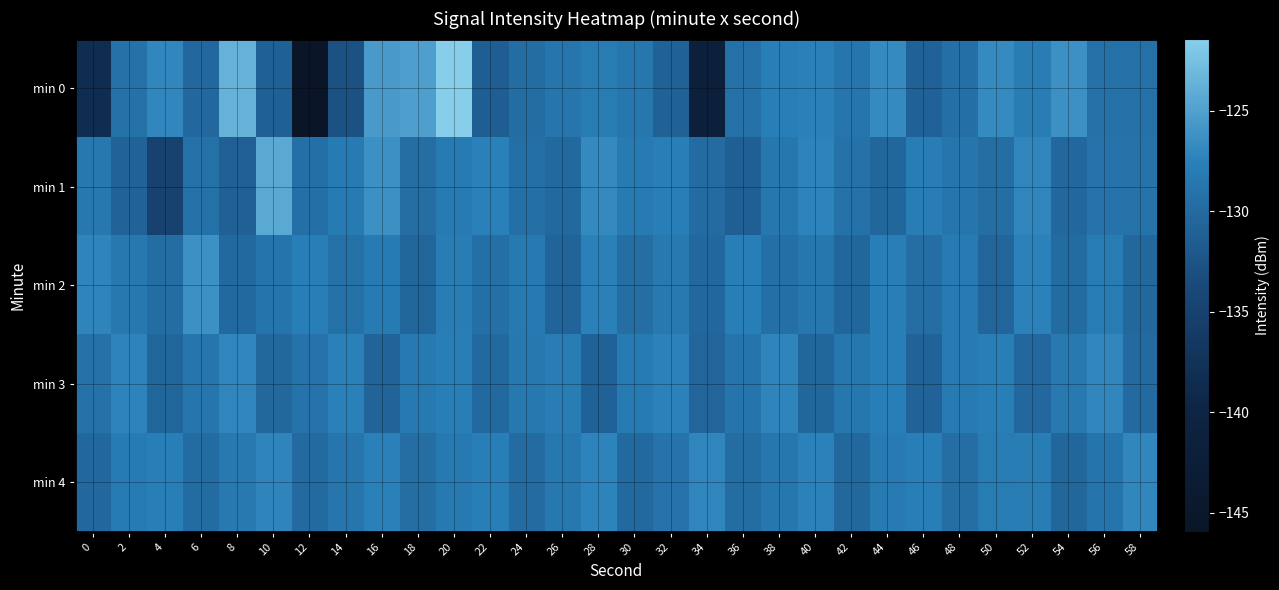

Which series has the largest range (max minus min)?

min 0